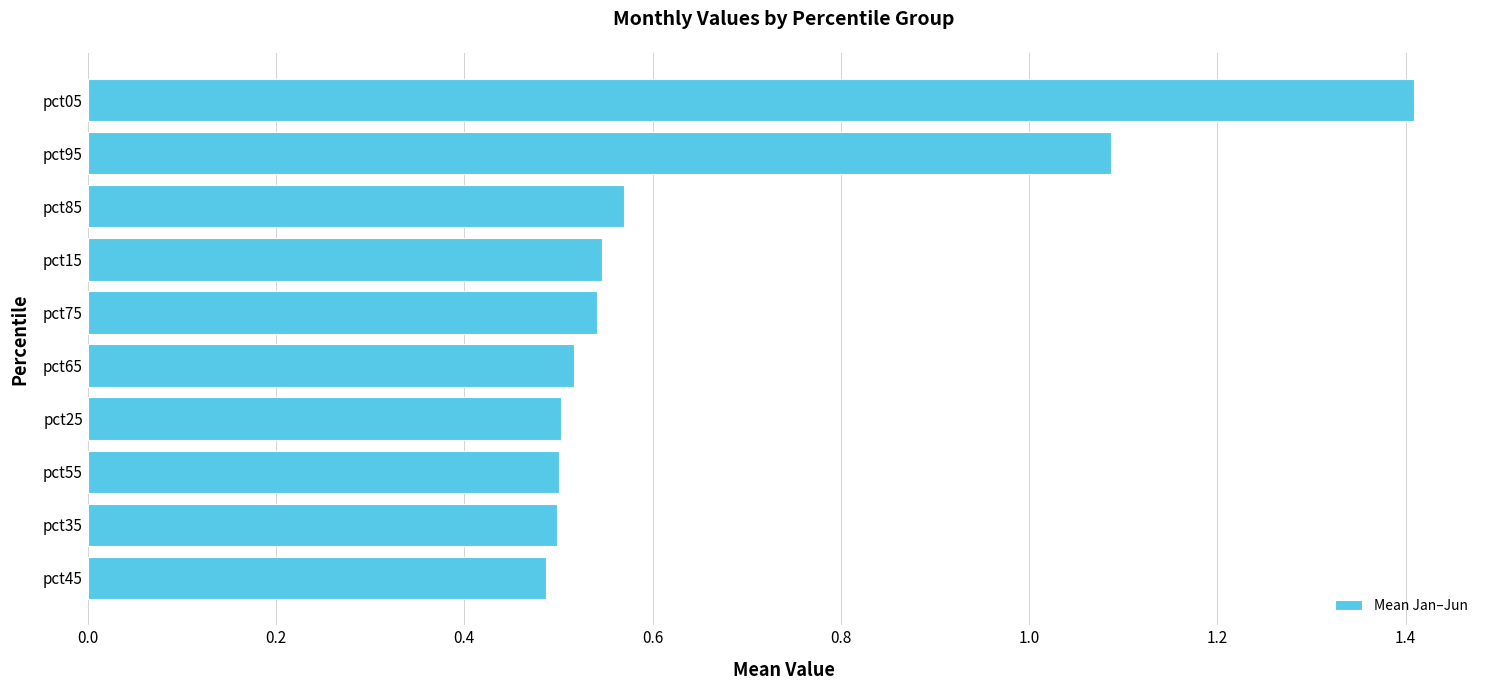

How many bars are there in total?

10